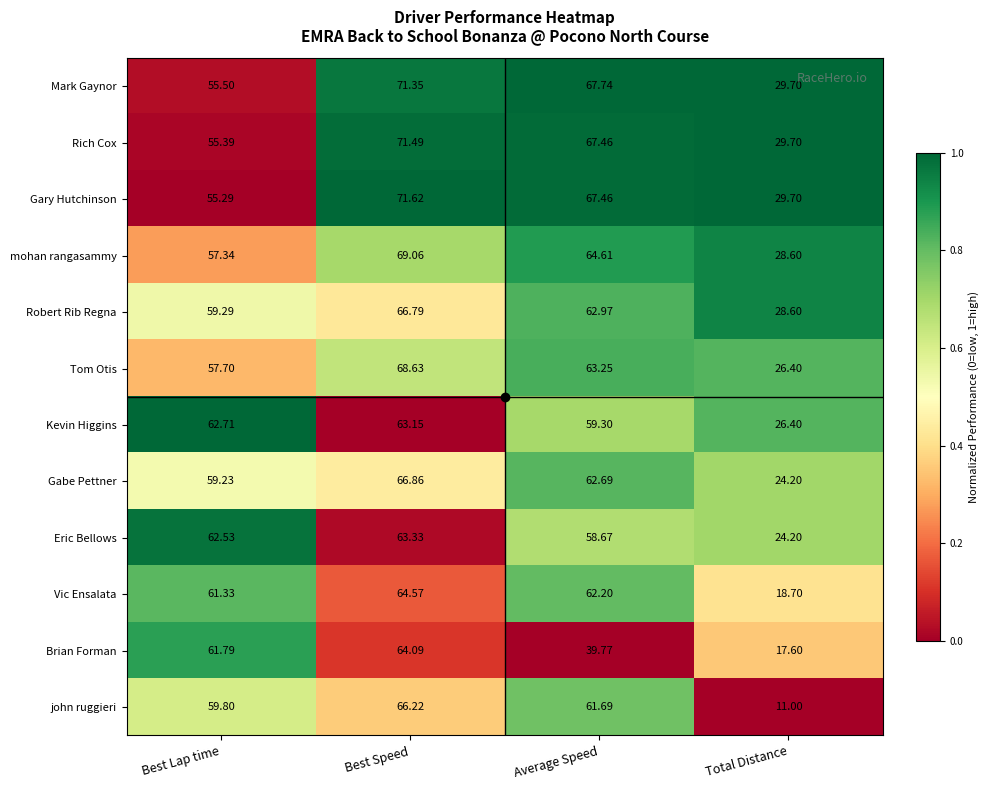

At which label is Eric Bellows closest to 43?

Average Speed